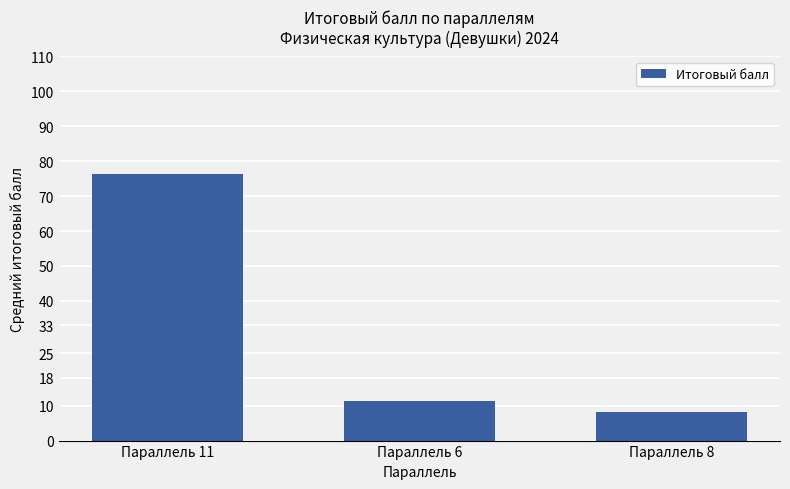

Rank the categories by value from highest to lowest.

Параллель 11, Параллель 6, Параллель 8